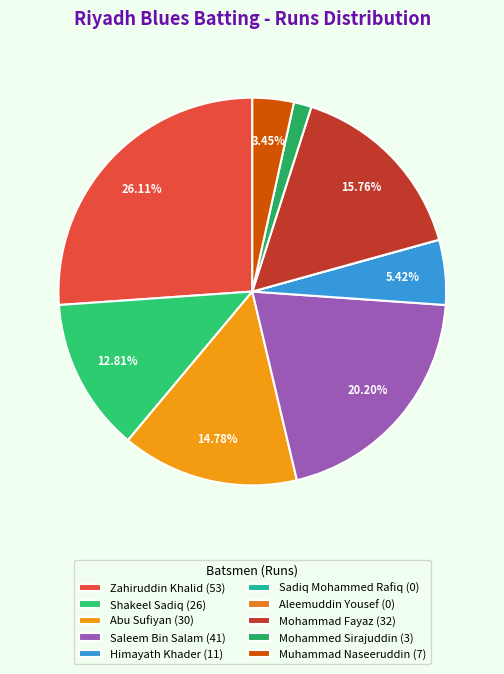

Combined, do Zahiruddin Khalid and Shakeel Sadiq account for over 50%?

No